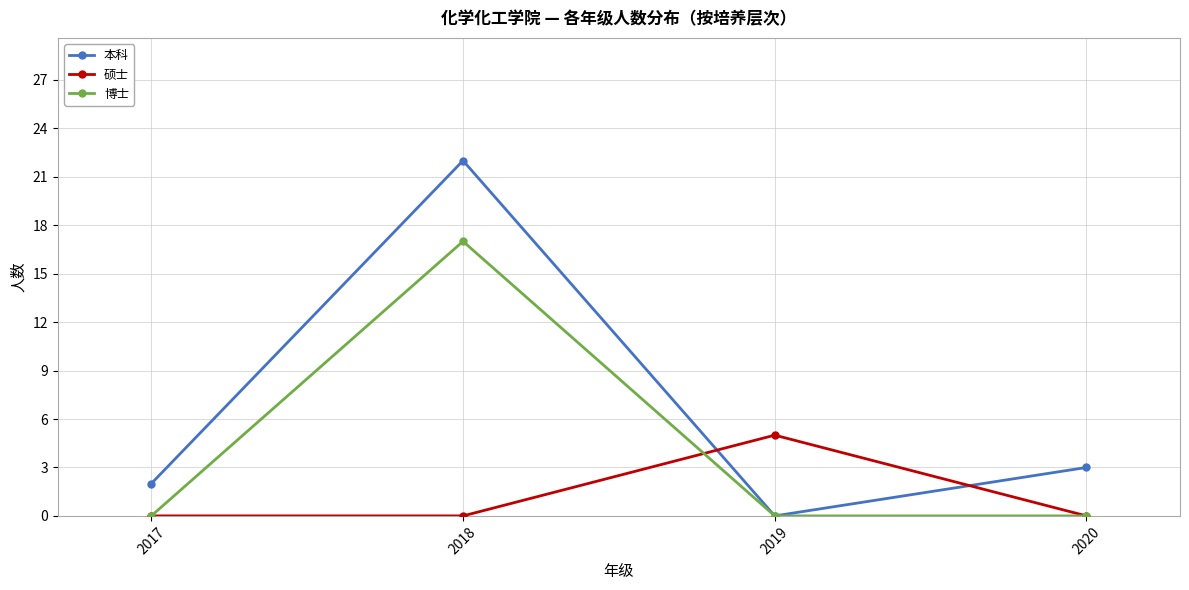

How many distinct data groups are displayed?

3